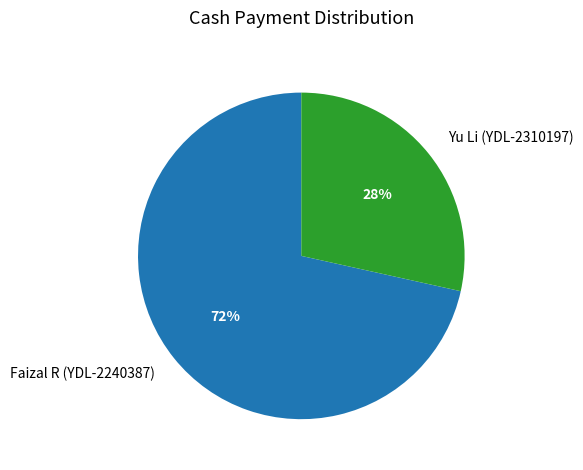

Is it true that Faizal R (YDL-2240387) is 72% of the pie?

True